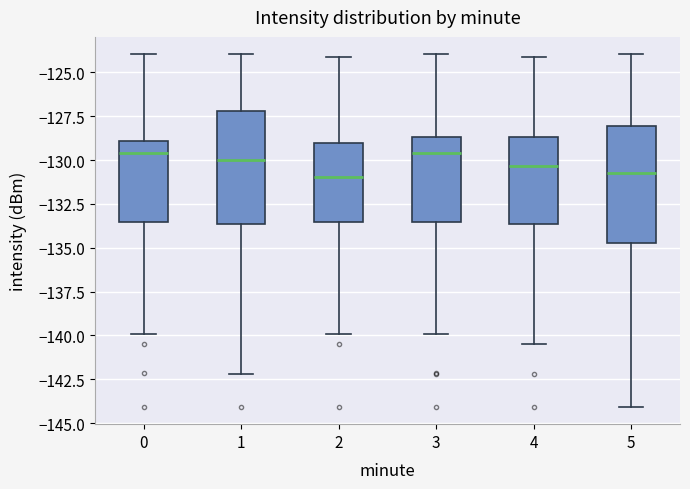

Reading left to right, transcribe this box plot: for each box, give where its median line is, the range the box spans, and where its two whiskers end, as read against the y-axis. The values are not printed on the chart, so give them approximately, as read against the axis.

0: median -129.5, box -133.5 to -129.0, whiskers -140.0 to -124.0
1: median -130.0, box -133.5 to -127.0, whiskers -142.0 to -124.0
2: median -131.0, box -133.5 to -129.0, whiskers -140.0 to -124.0
3: median -129.5, box -133.5 to -128.5, whiskers -140.0 to -124.0
4: median -130.5, box -133.5 to -128.5, whiskers -140.5 to -124.0
5: median -130.5, box -135.0 to -128.0, whiskers -144.0 to -124.0